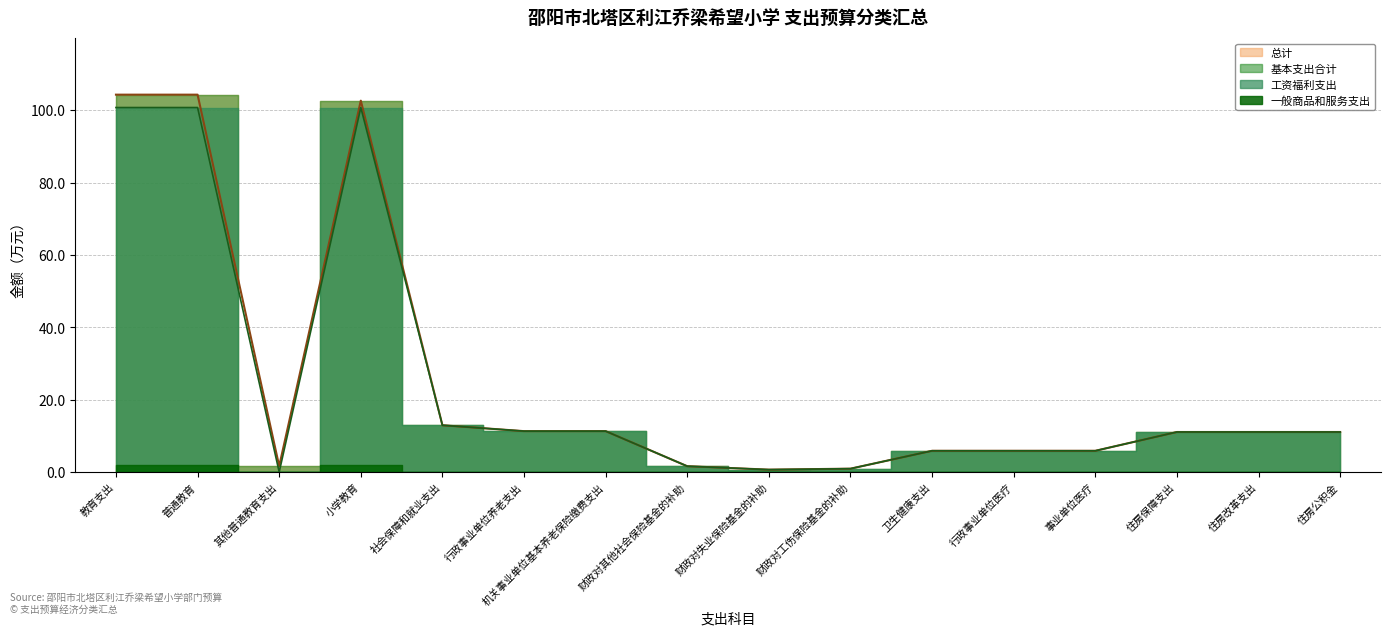

Where is the first local maximum for 基本支出合计?

小学教育